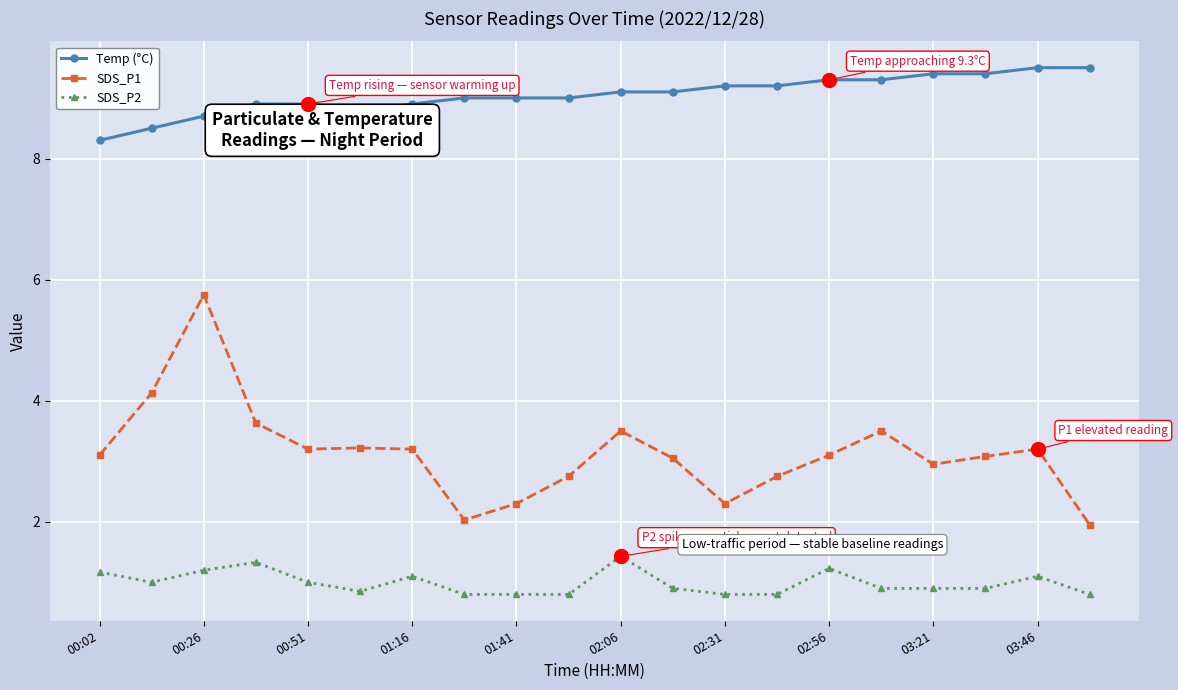

How many categories are shown in the chart?

20